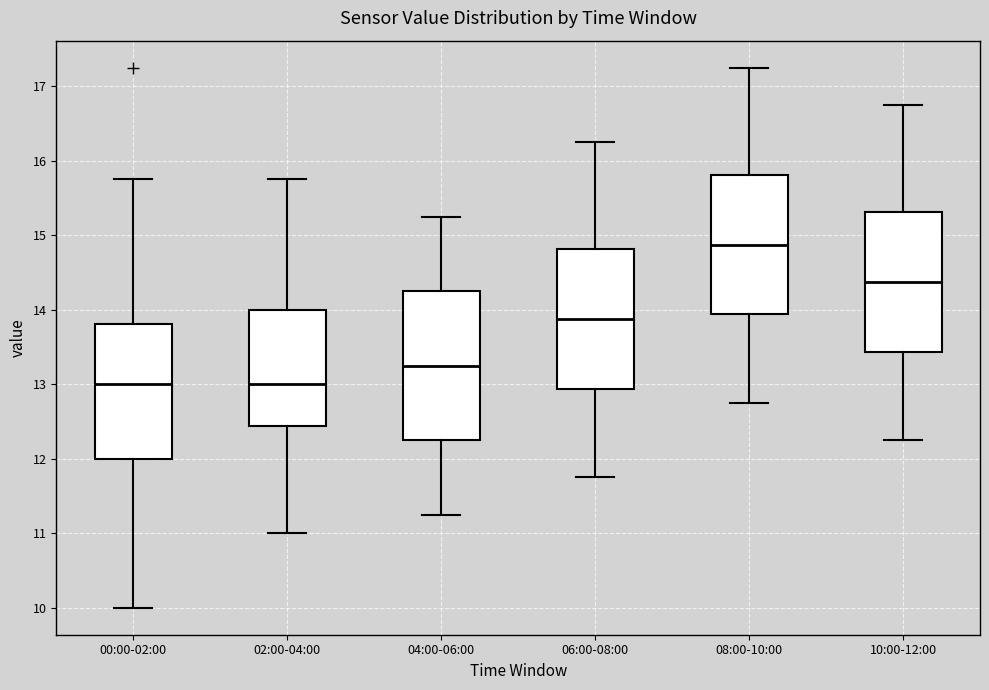

Where is the upper edge of the box for 10:00-12:00 on the y-axis? The values are not printed on the chart, so give them approximately, as read against the axis.

15.3